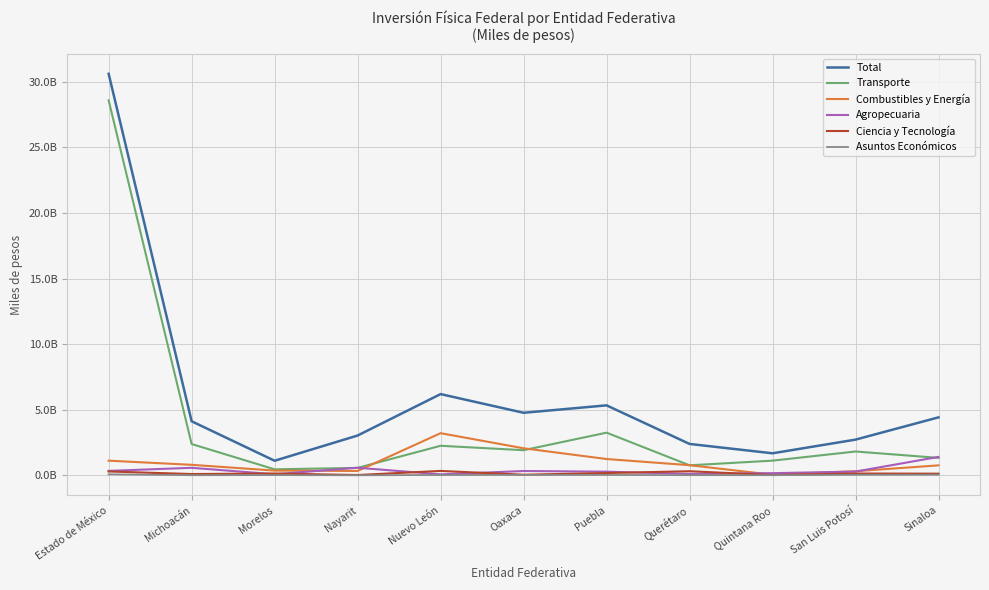

What position from the left is Estado de México?

1